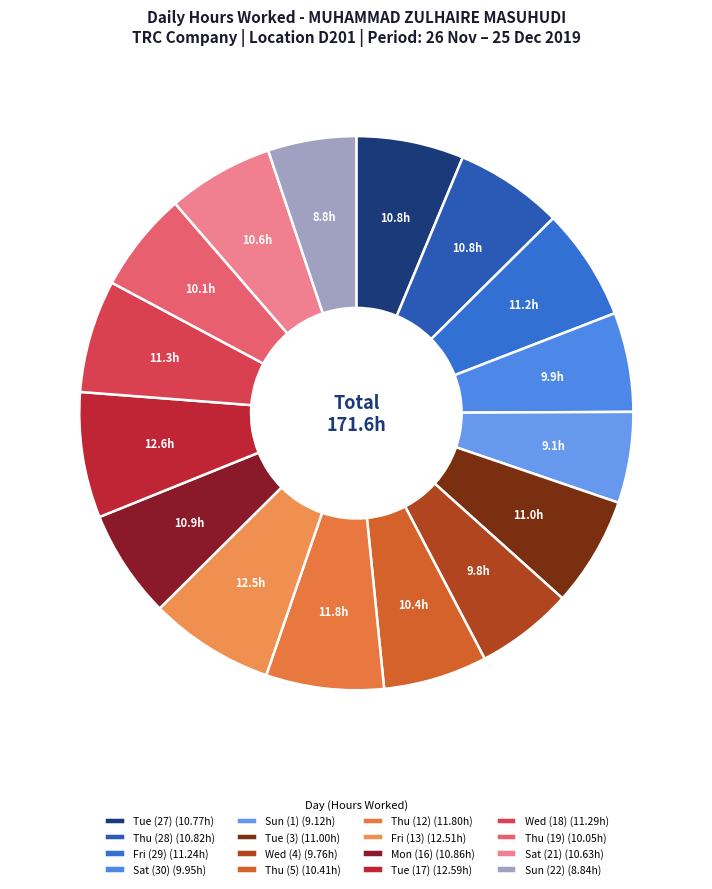

Count the number of slices in the pie.

16